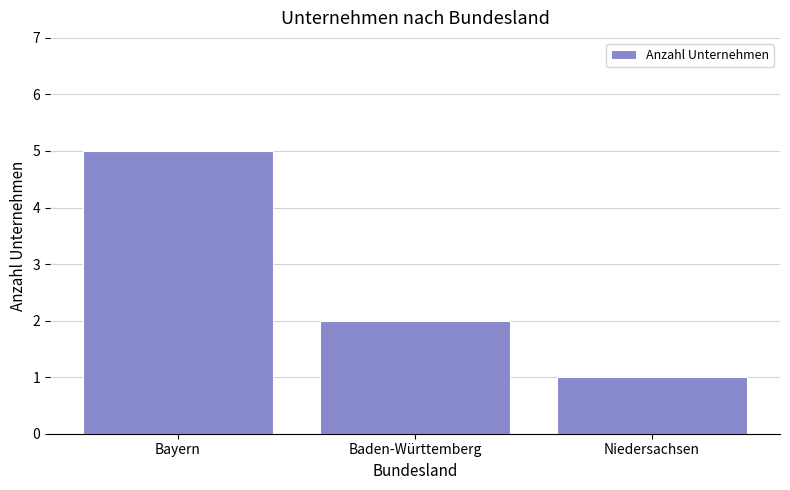

What is the change in value from Bayern to Niedersachsen?

-4